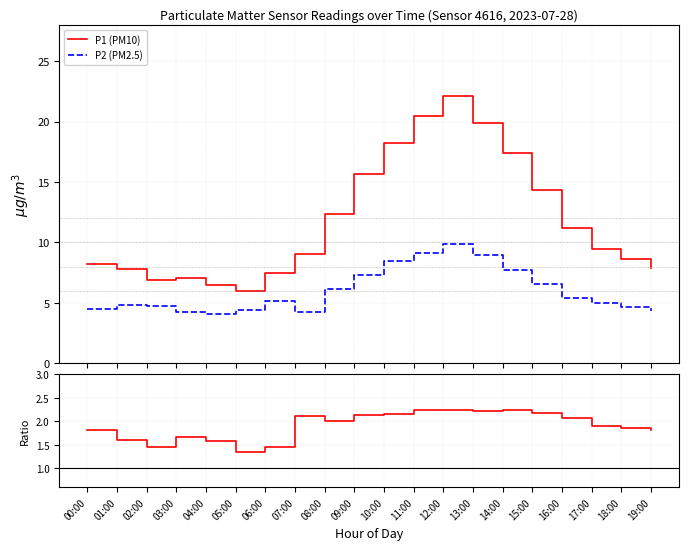

Count the number of categories in the chart.

20